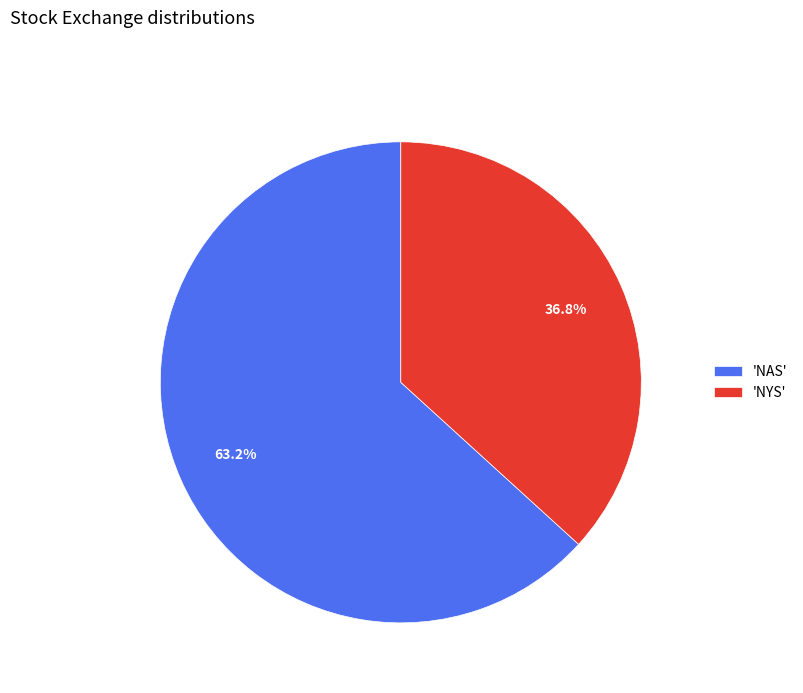

How many segments does this pie chart have?

2